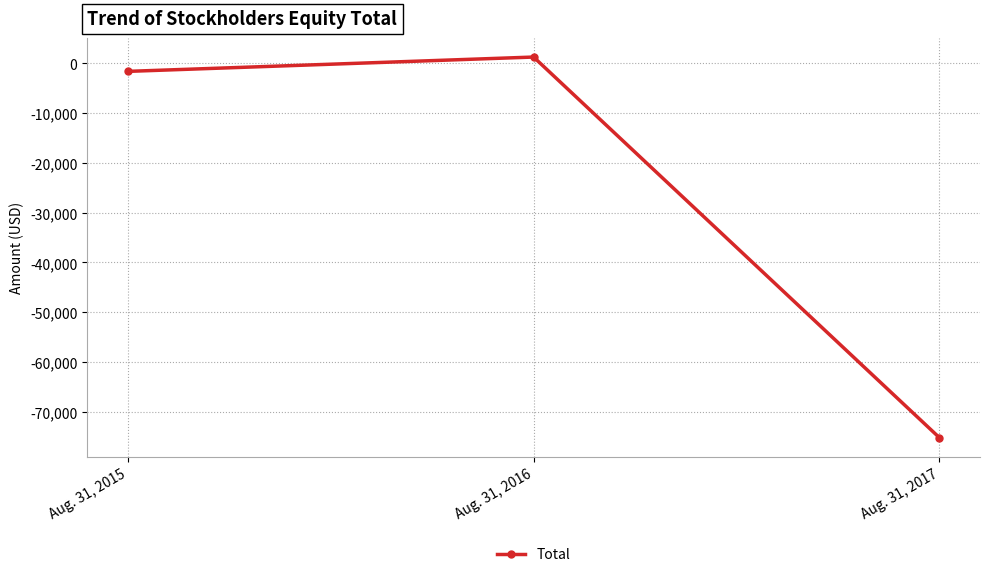

How many data points are less than -1590?

1